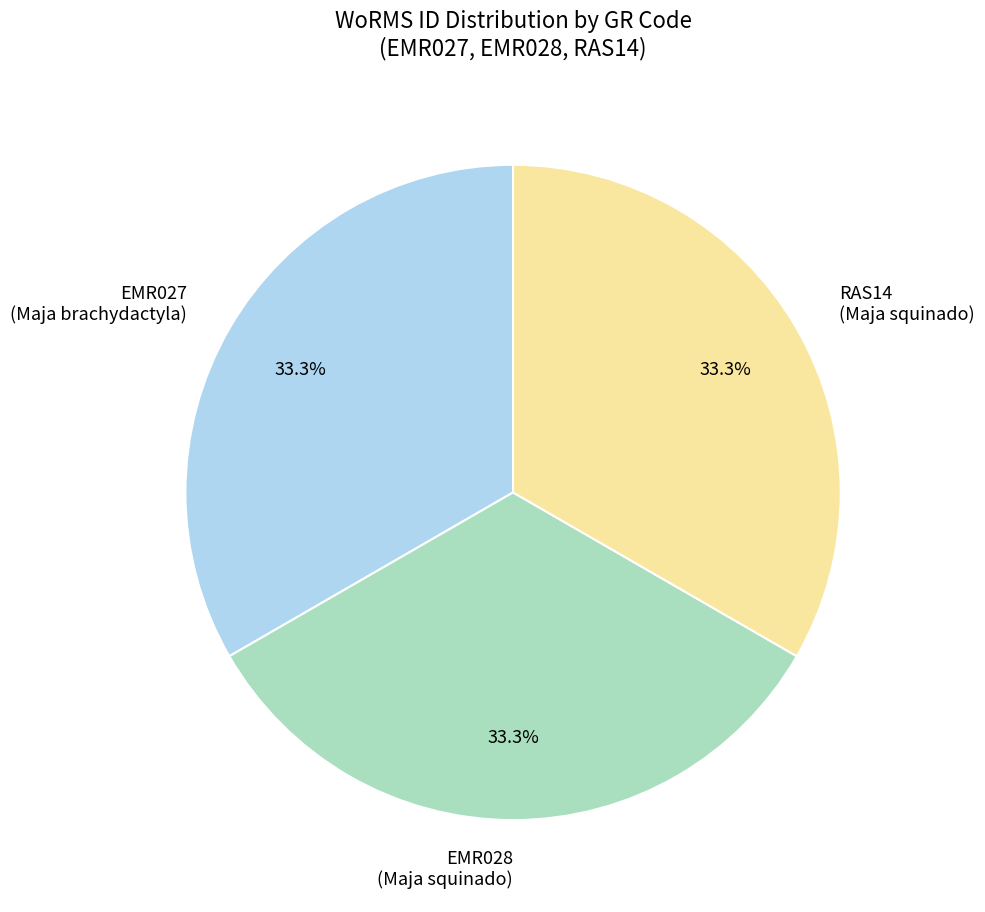

How many segments does this pie chart have?

3